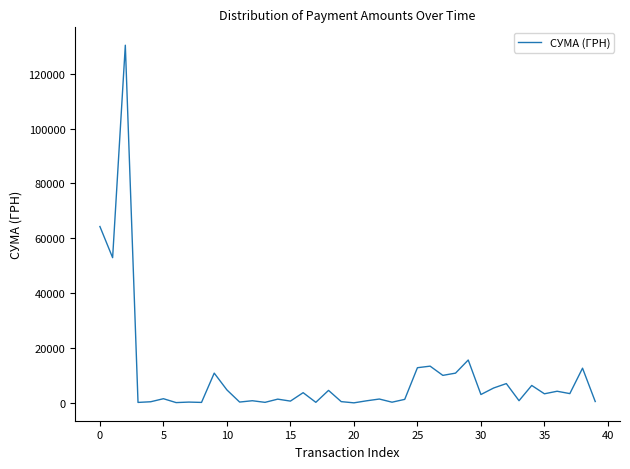

What is the maximum value shown in the chart?

130379.7